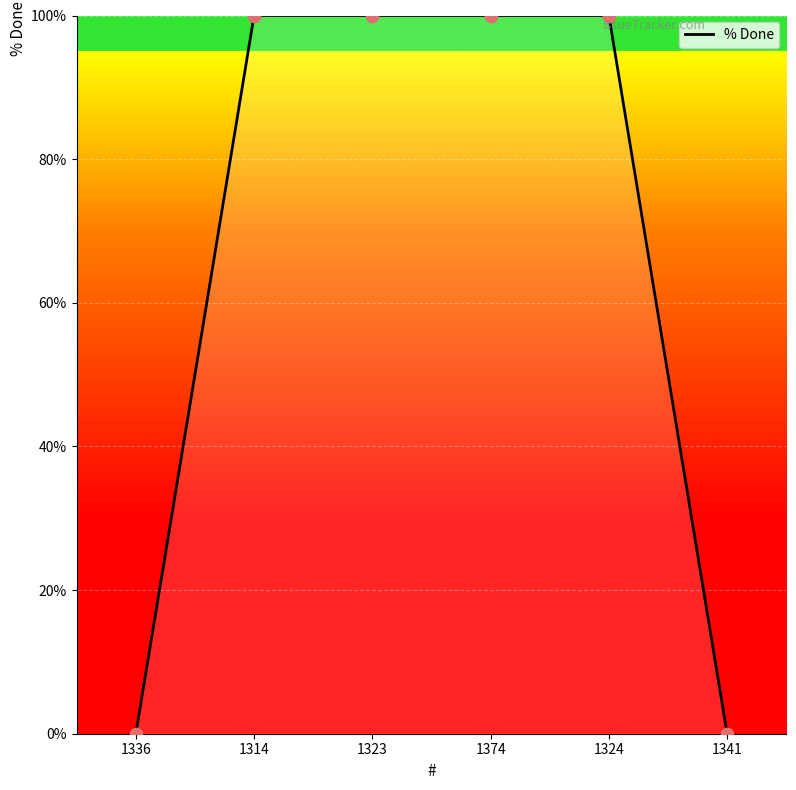

Which has a higher value, 1341 or 1374?

1374